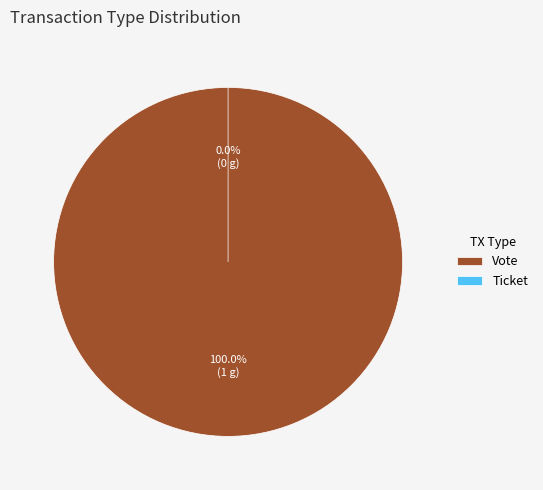

Count the number of slices in the pie.

2